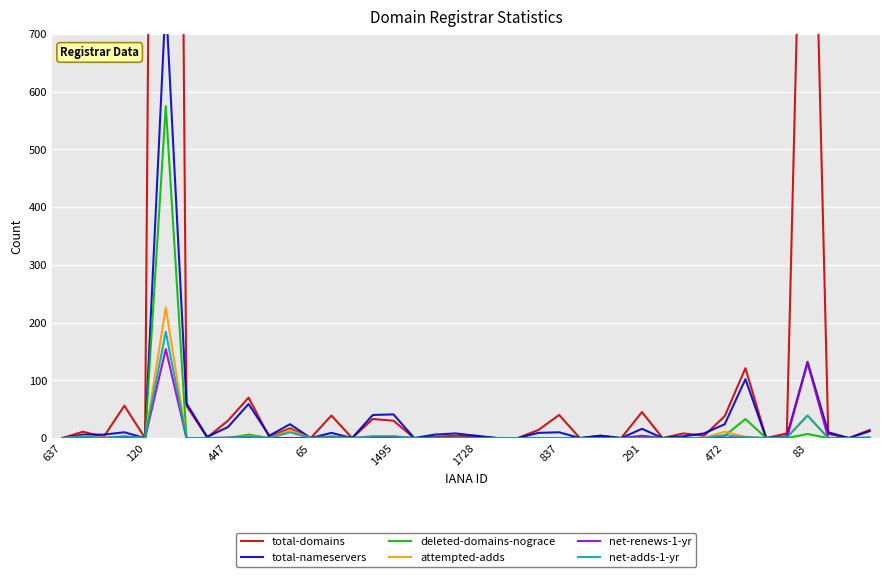

What is the highest value of the attempted-adds series?

226